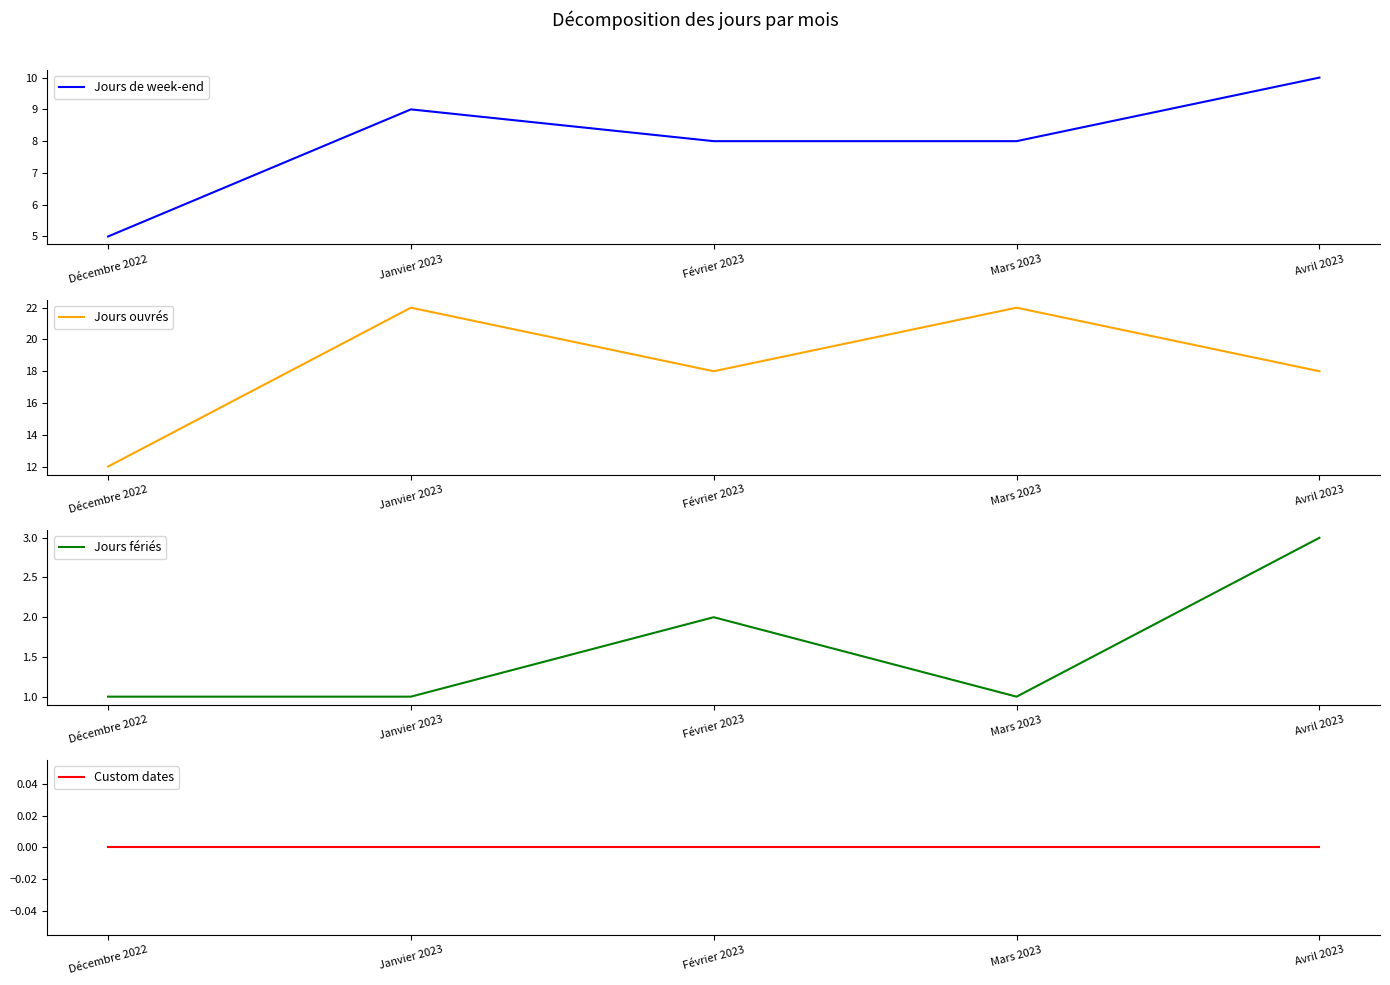

True or false: Custom dates has a value of 0 at Février 2023.

True